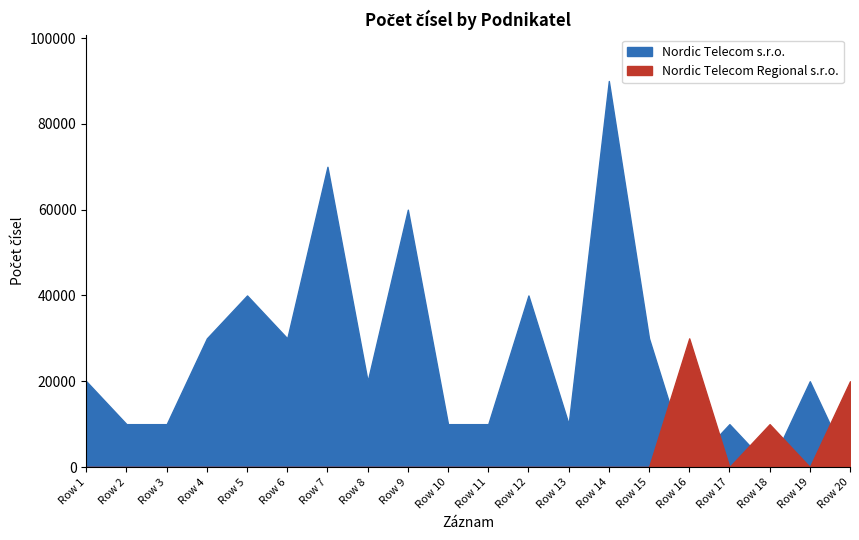

Is it true that Nordic Telecom Regional s.r.o. equals -9250 at 2018-02-22?

False